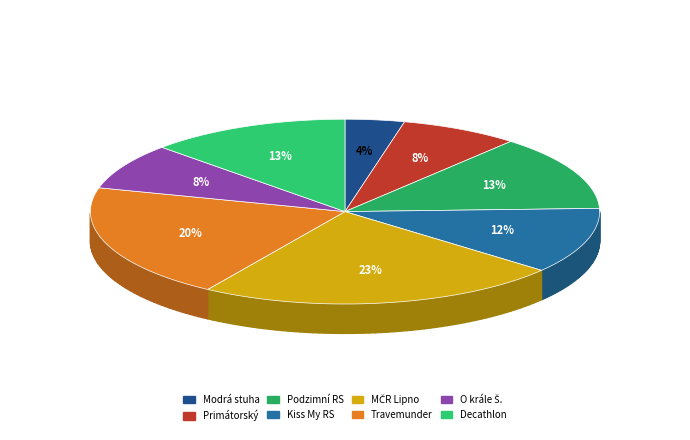

What percentage do 129. Travemunder Woche 2018 and Decathlon Regatta together represent?

32.9%